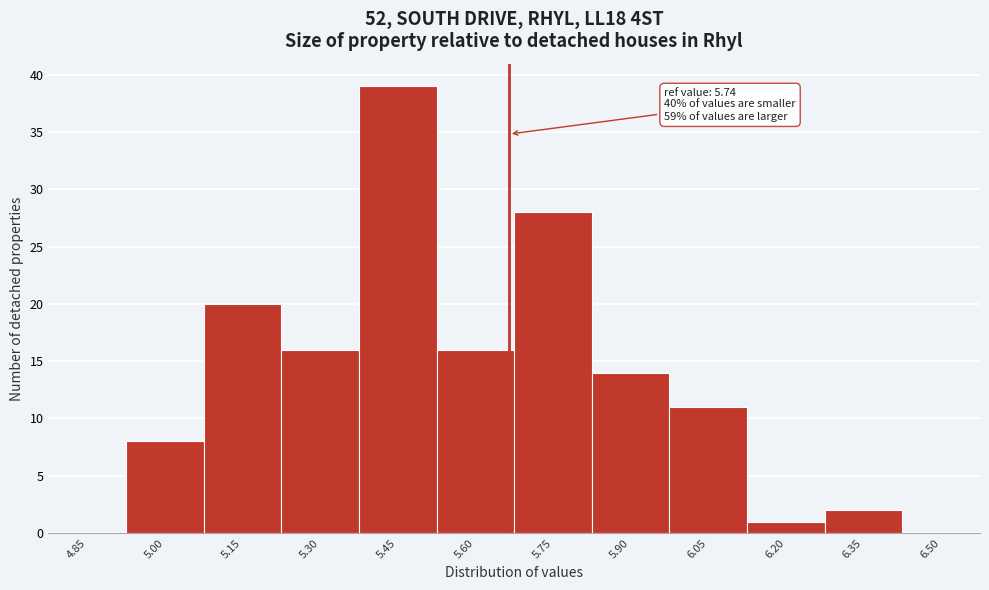

Reading left to right, extract all data points from this chart.

4.85=0	5.00=8	5.15=20	5.30=16	5.45=39	5.60=16	5.75=28	5.90=14	6.05=11	6.20=1	6.35=2	6.50=0